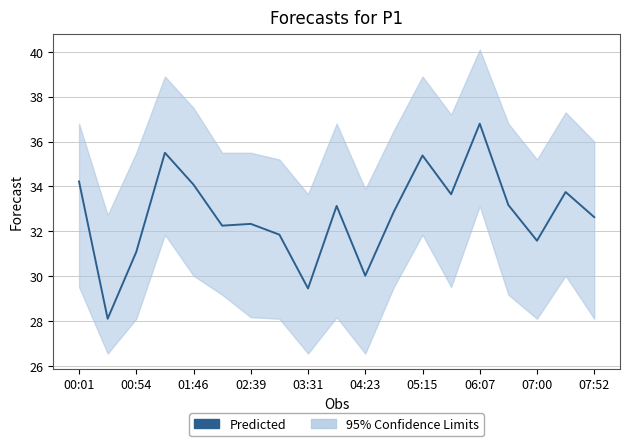

What is the smallest value displayed?

28.1